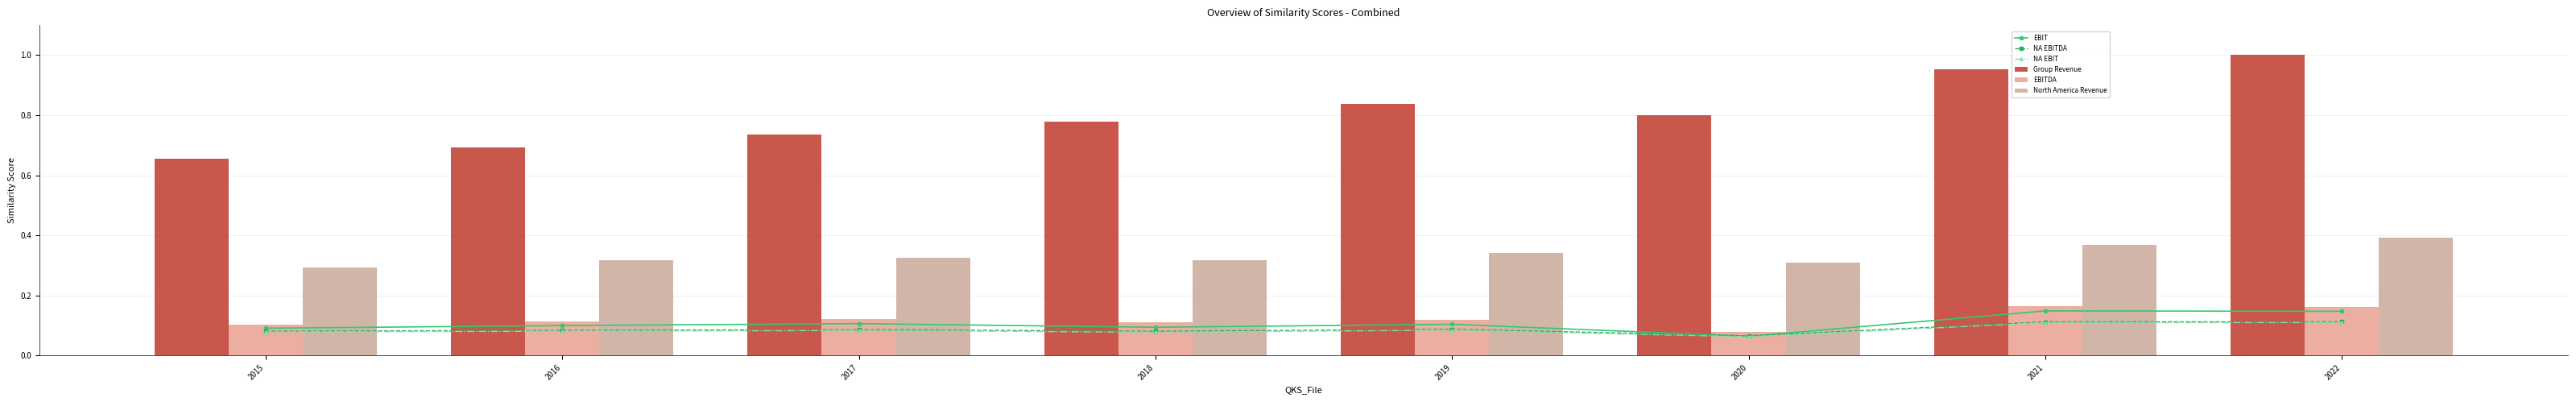

At which label is NA EBITDA closest to 0?

2020